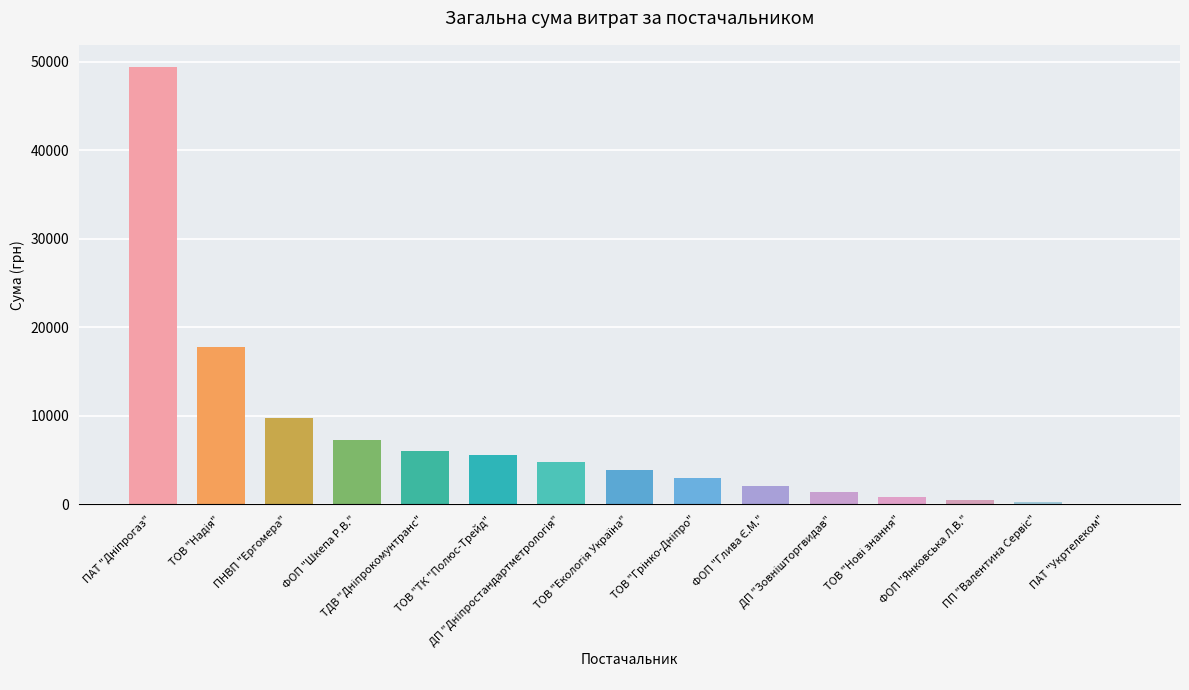

What is the maximum value shown in the chart?

49455.9